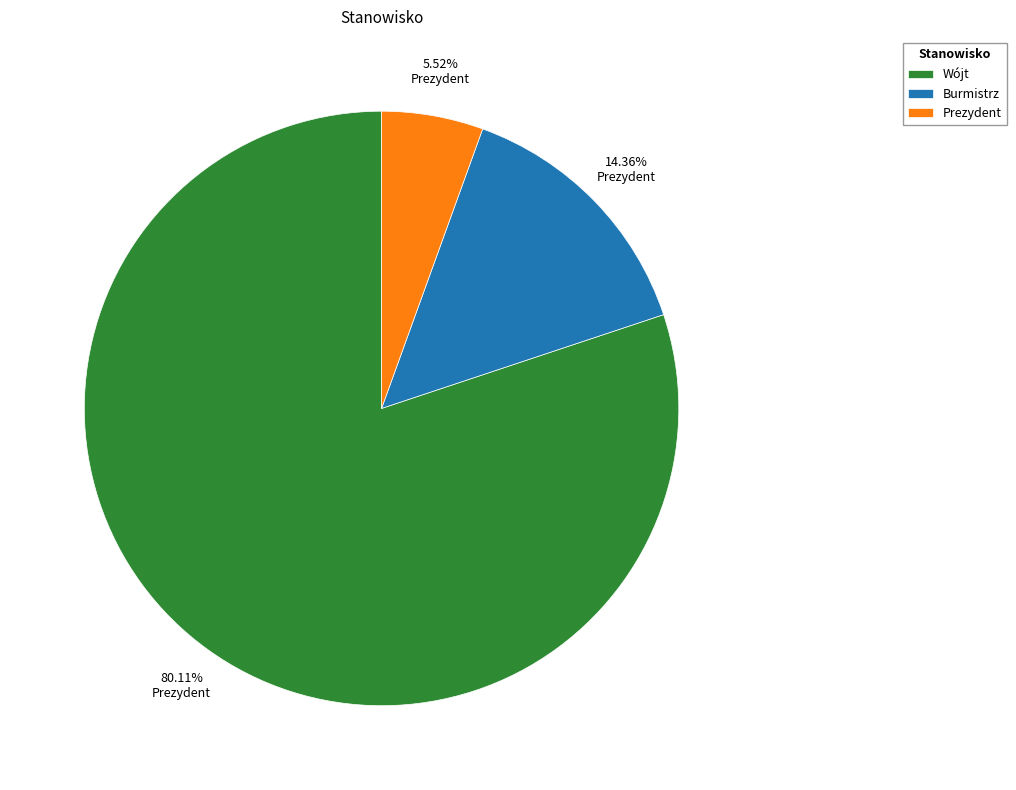

To the nearest percent, what is the difference between the largest and smallest slice percentages?

75%